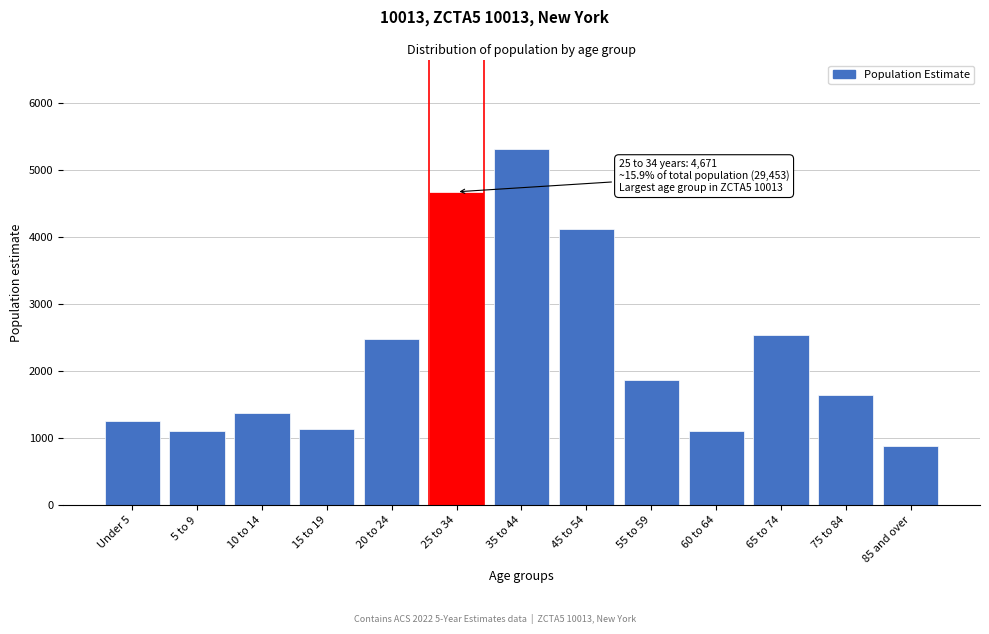

What is the label of the 5th bar from the right?

55 to 59